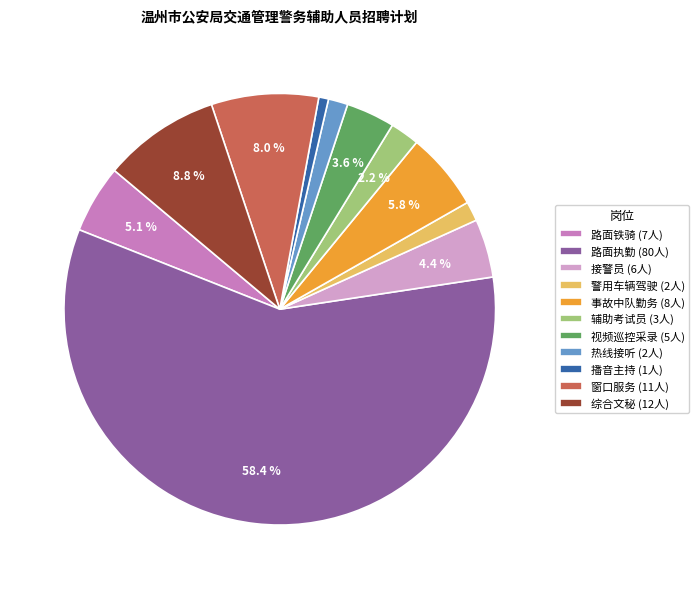

Between 综合文秘 (12人) and 警用车辆驾驶 (2人), which is larger?

综合文秘 (12人)